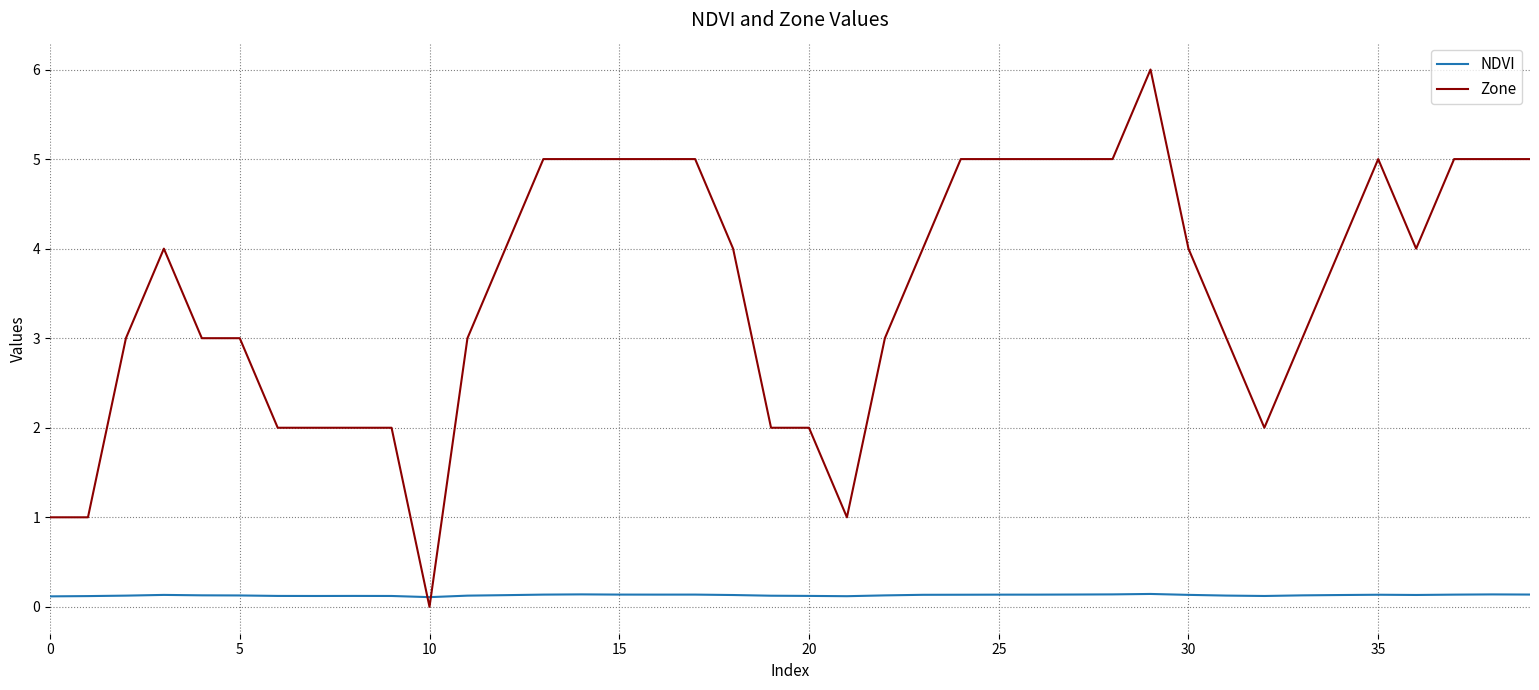

Which series has the largest total across all categories?

Zone